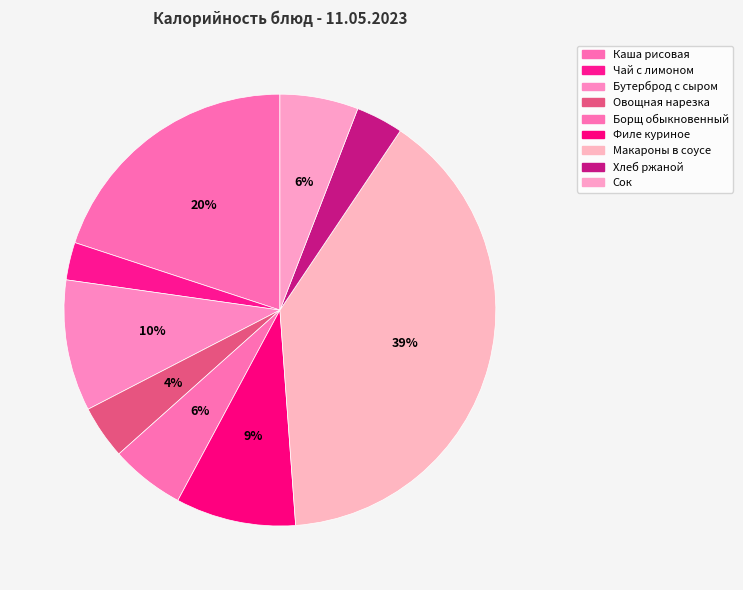

To the nearest percent, what percentage of the pie is Чай с лимоном?

3%